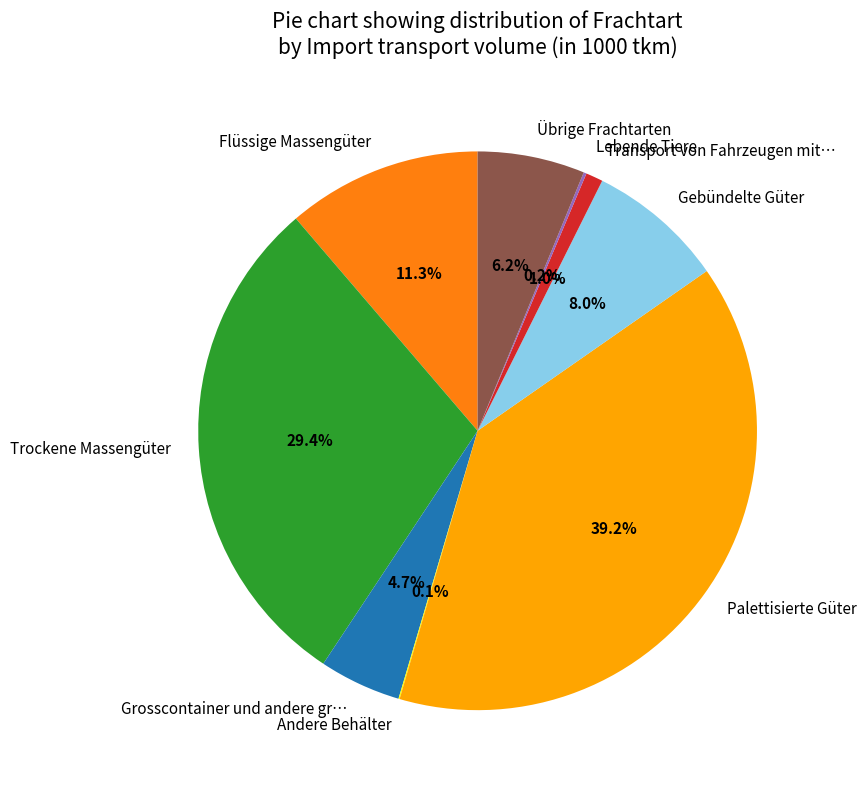

What is the ratio of the value at Gebündelte Güter to the value at Trockene Massengüter?

0.3